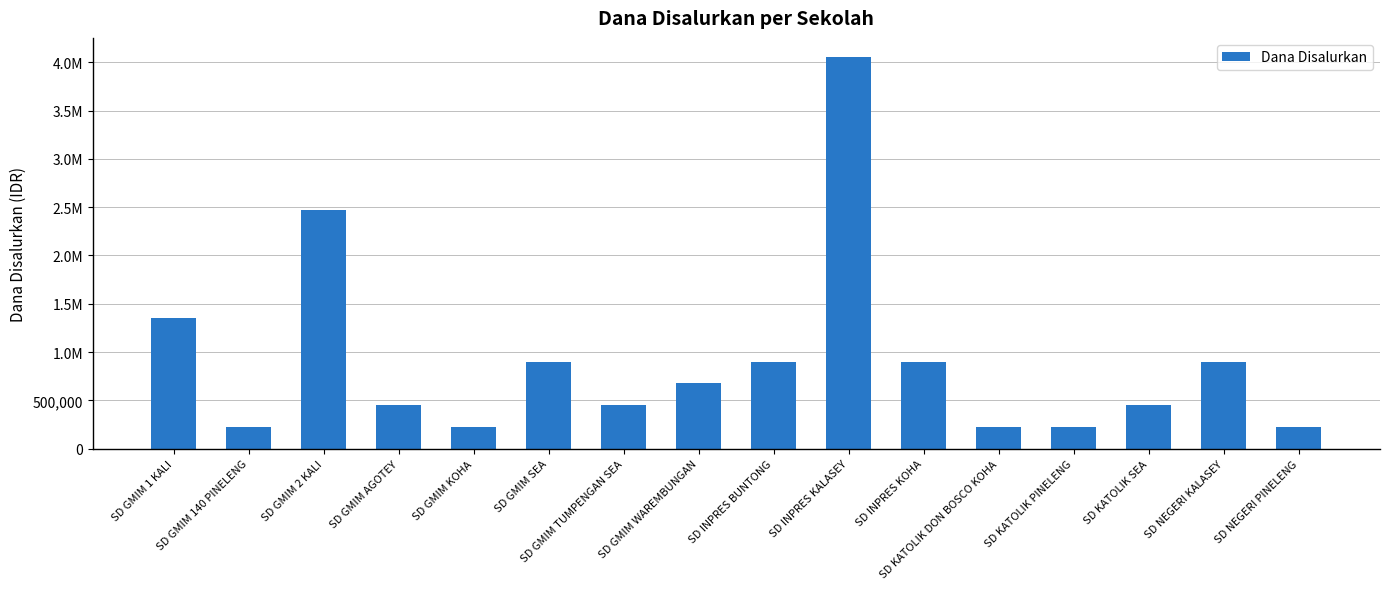

What is the average value?

914062